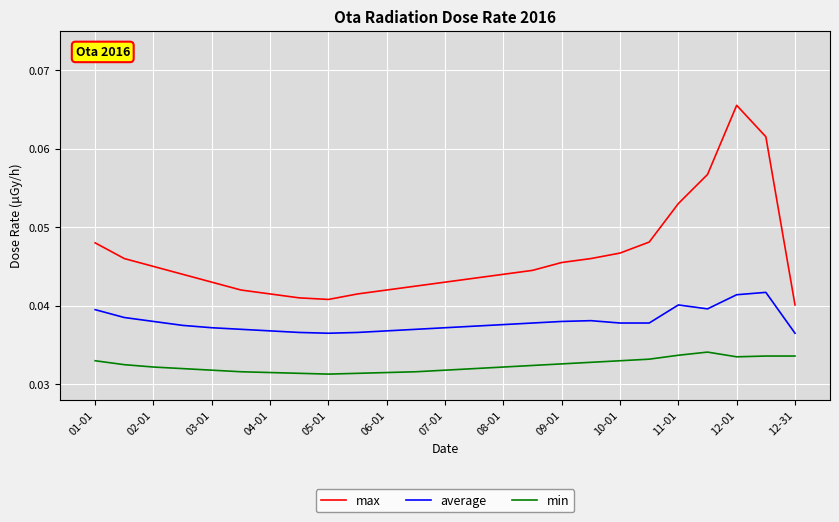

Rank the series by their maximum value, from lowest to highest.

min, average, max